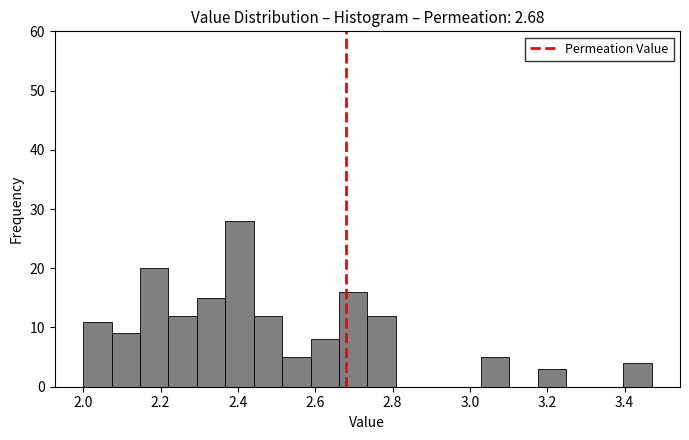

Read against the x-axis, roughly where is the centre of the tallest bar?

2.40